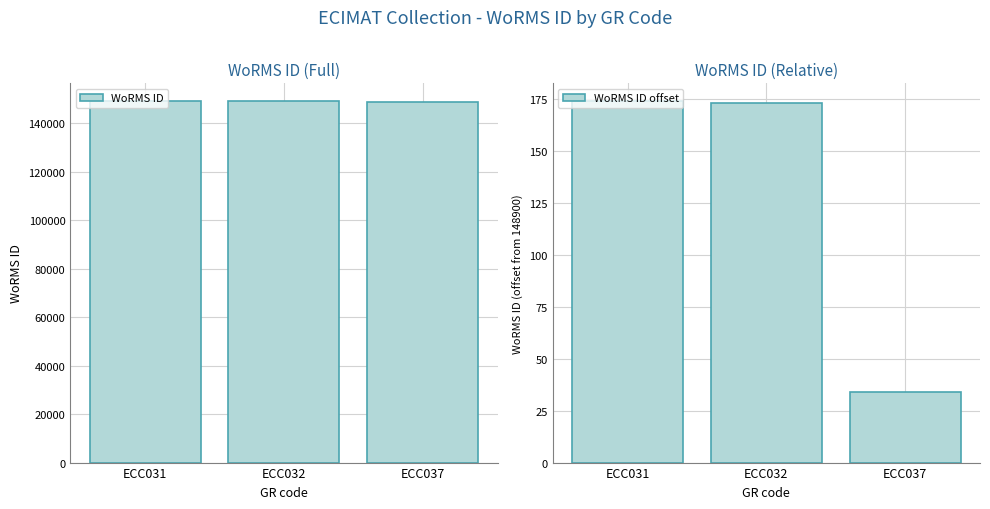

What is the difference between the maximum and minimum values in the WoRMS ID offset series?

140